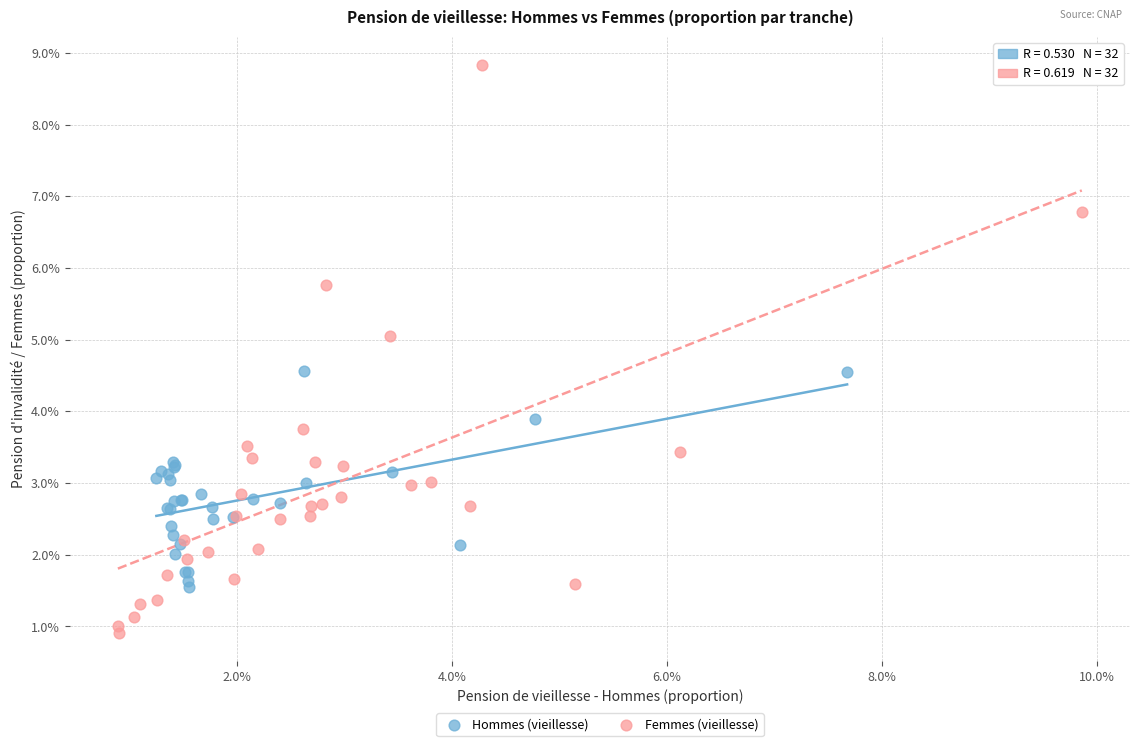

Which series has the widest spread of Y values?

Femmes (vieillesse)